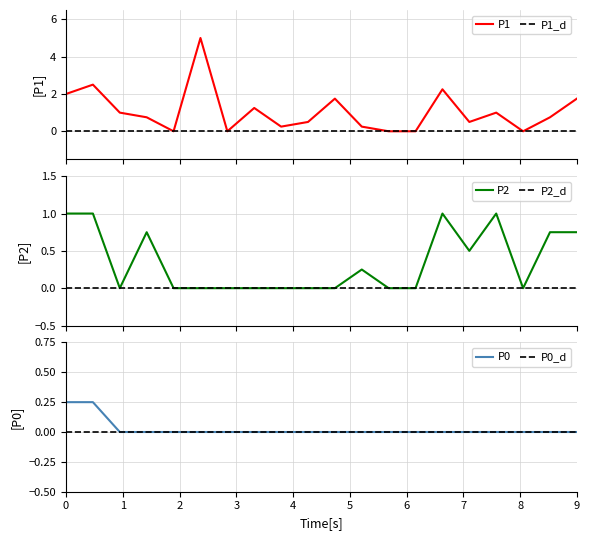

How many lines are shown in the chart?

3